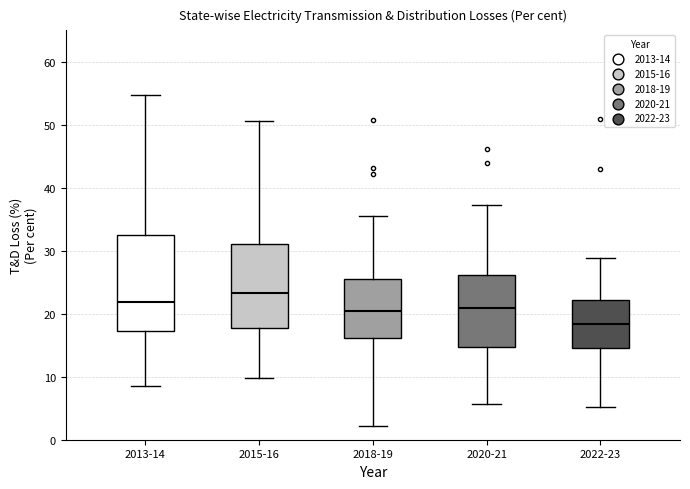

Which box's median line is the lowest?

2022-23